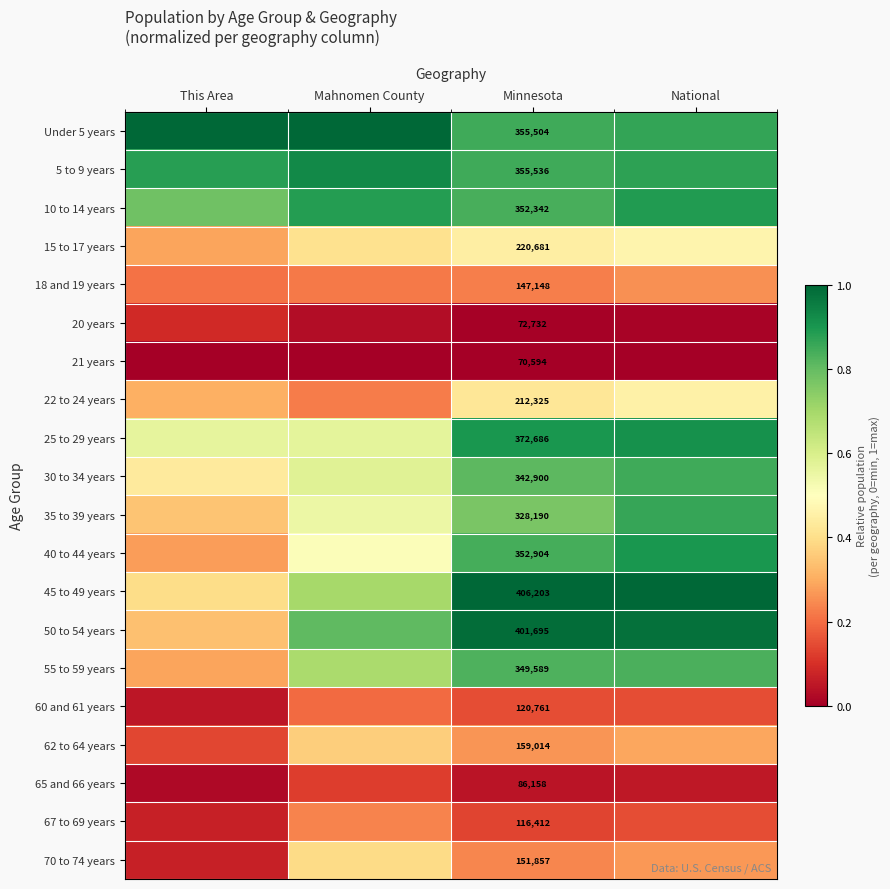

At which category does the chart reach its minimum across all series?

This Area